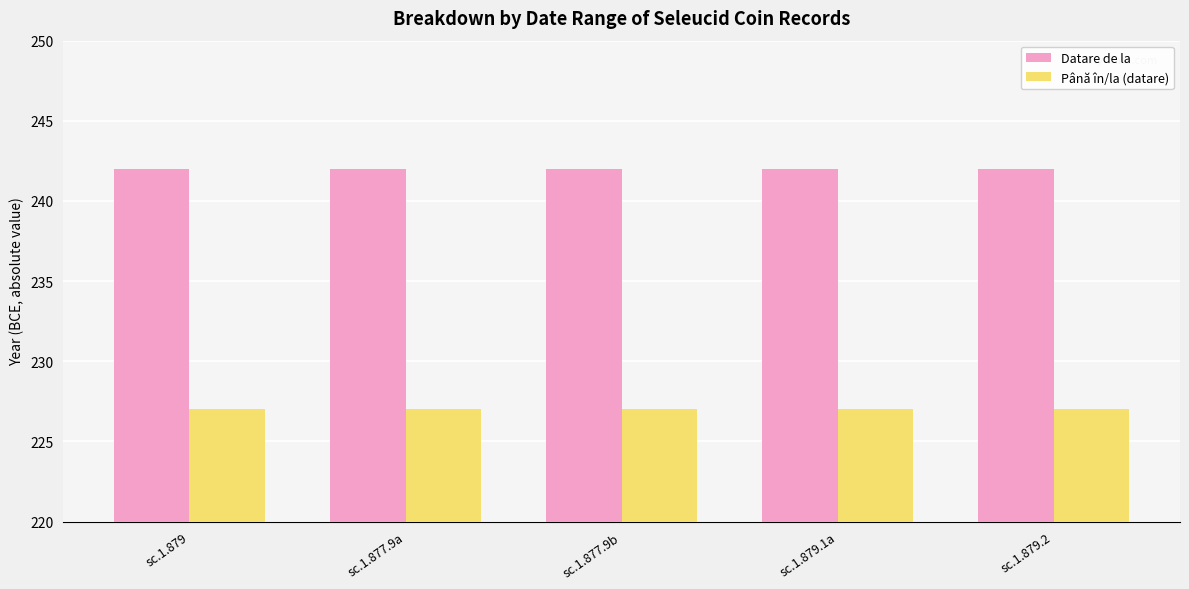

True or false: Până în/la (datare) has a value of 227 at sc.1.879.

True